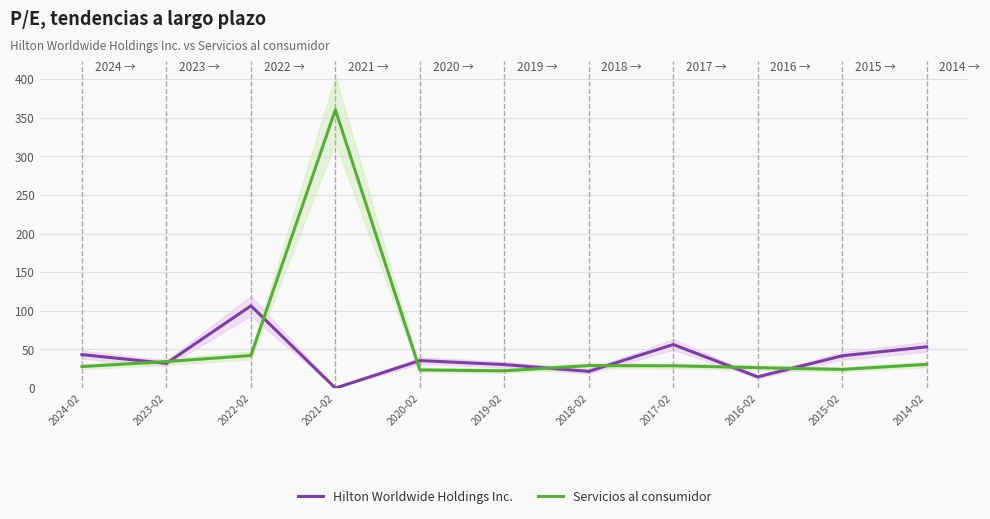

True or false: Servicios al consumidor has more than 2 points higher than both neighbors.

False